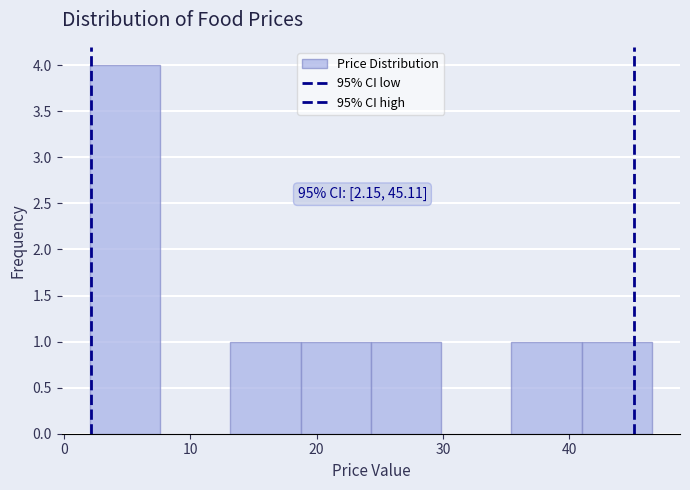

Over which range of the x-axis is the bar tallest?

2 to 8